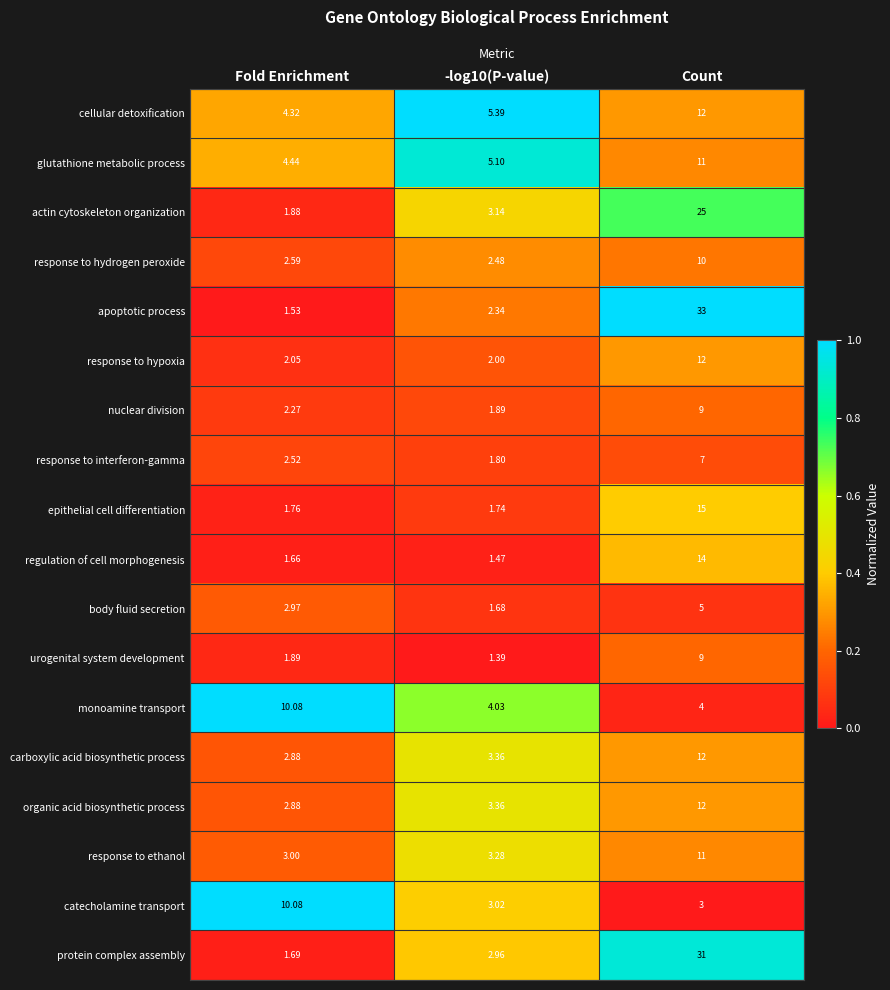

At which label does cellular detoxification reach its peak?

Count